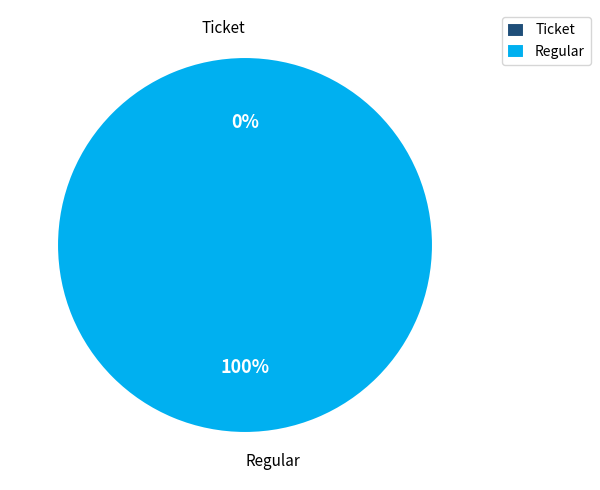

Rank the categories by value from lowest to highest.

Ticket, Regular